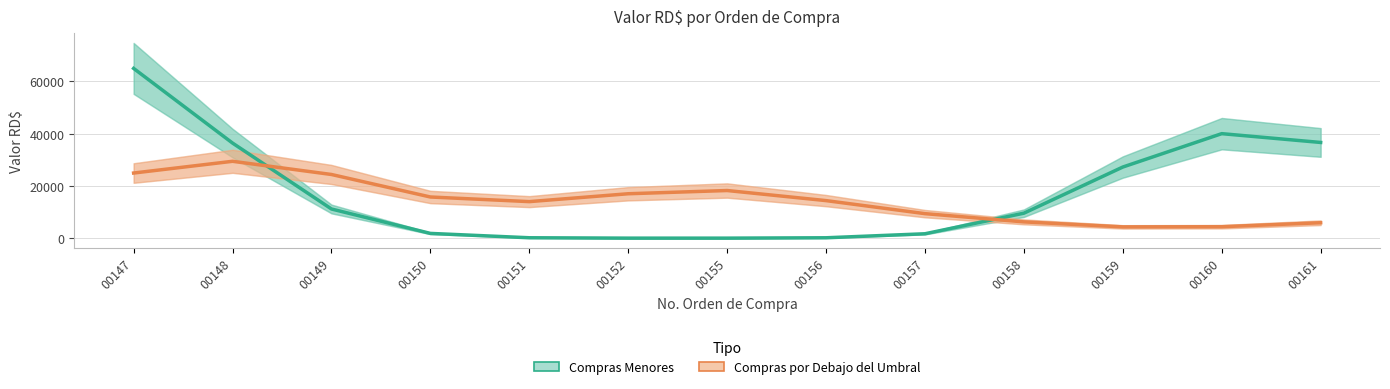

What is the minimum value shown in the chart?

6.5